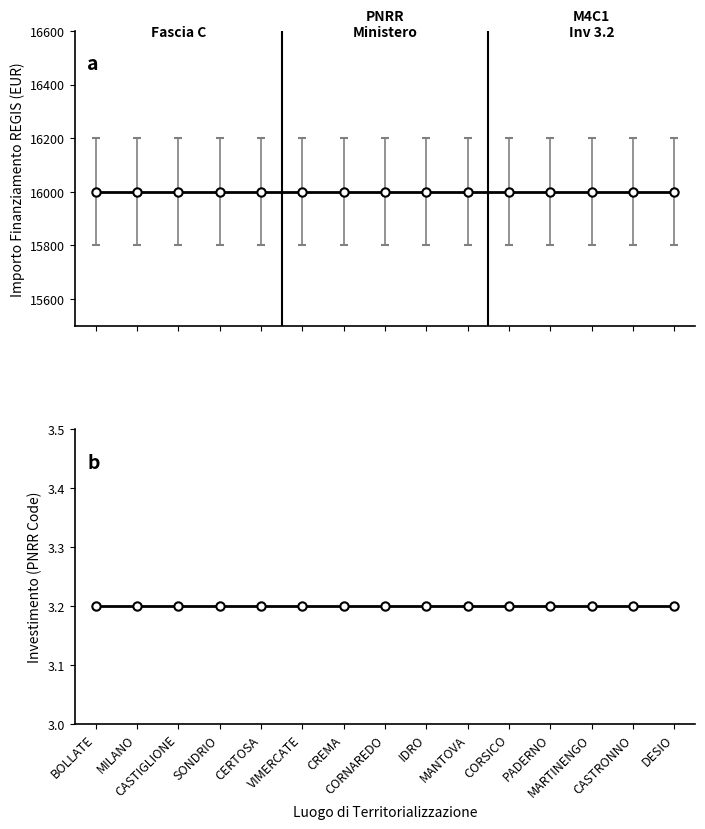

Reading left to right, transcribe all the data shown in this chart.

INVESTIMENTO: 3.2	3.2	3.2	3.2	3.2	3.2	3.2	3.2	3.2	3.2	3.2	3.2	3.2	3.2	3.2
SUB INVESTIMENTO: 3.2	3.2	3.2	3.2	3.2	3.2	3.2	3.2	3.2	3.2	3.2	3.2	3.2	3.2	3.2
IMPORTO FINANZIAMENTO REGIS: 16000.0	16000.0	16000.0	16000.0	16000.0	16000.0	16000.0	16000.0	16000.0	16000.0	16000.0	16000.0	16000.0	16000.0	16000.0